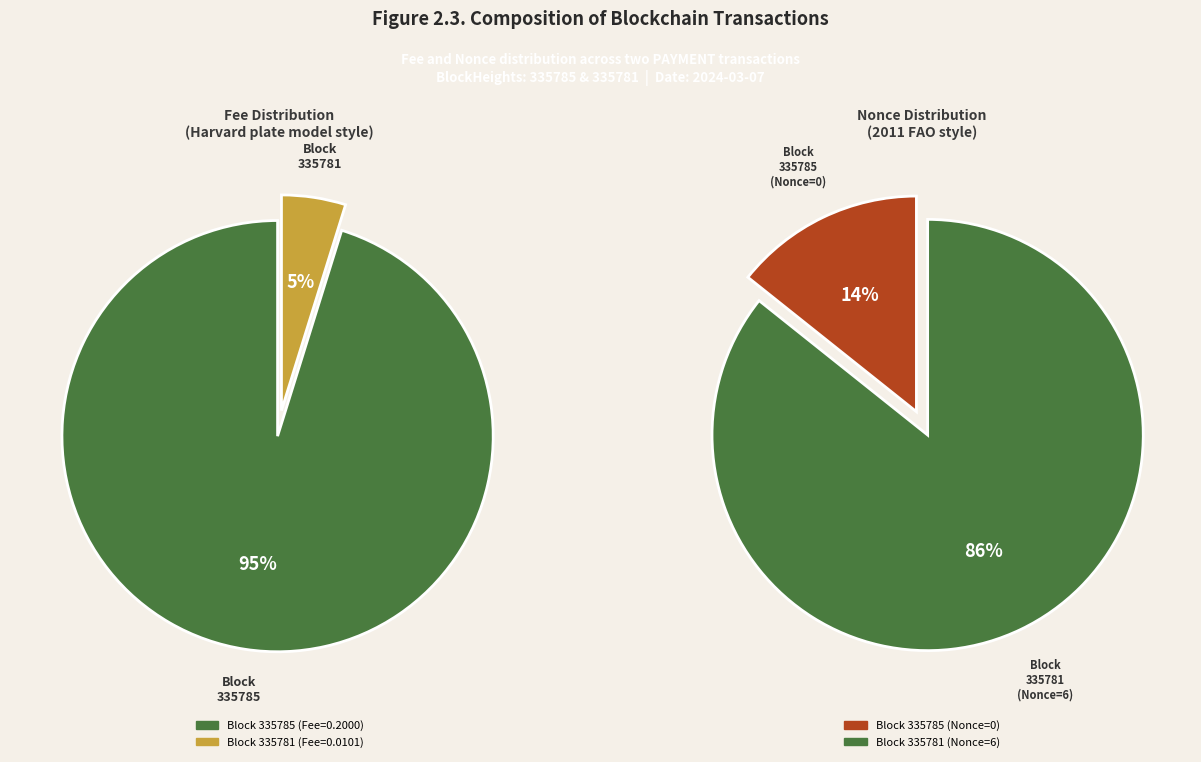

Which category has the smallest portion of the pie?

335785